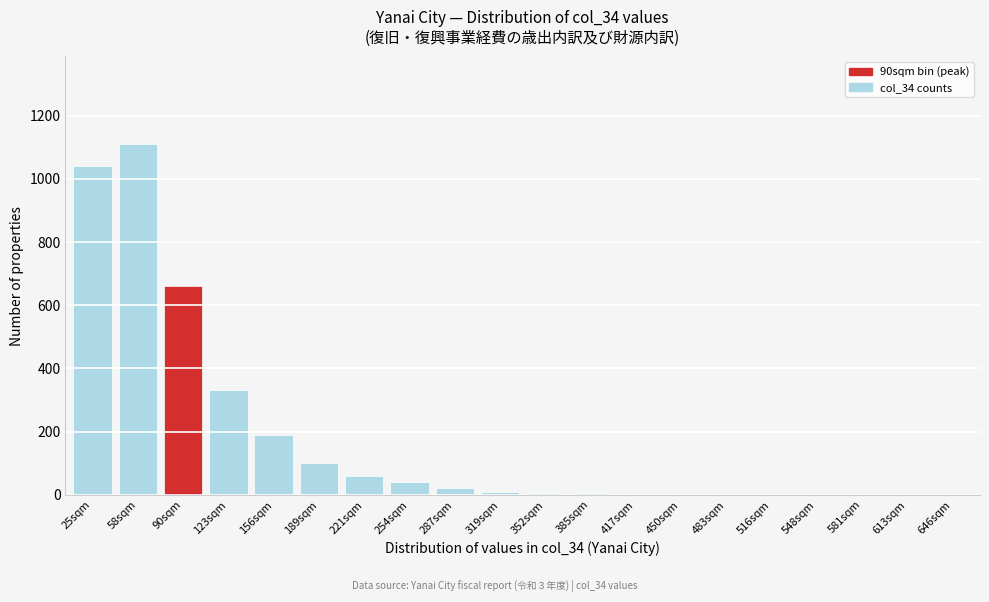

What is the change in value from 58sqm to 156sqm?

-920